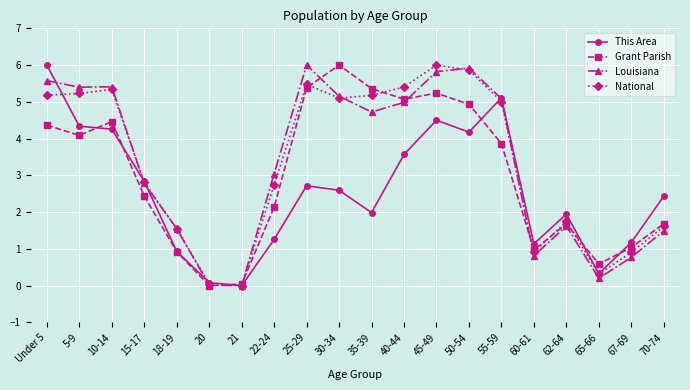

What is the total value across all series at 10-14?

19.5